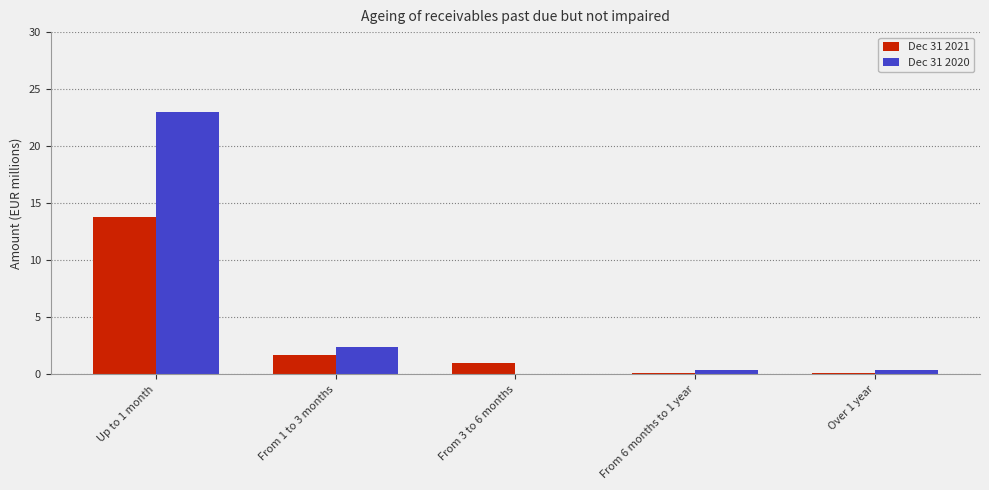

Are the bars grouped side by side (vs. stacked)?

Yes